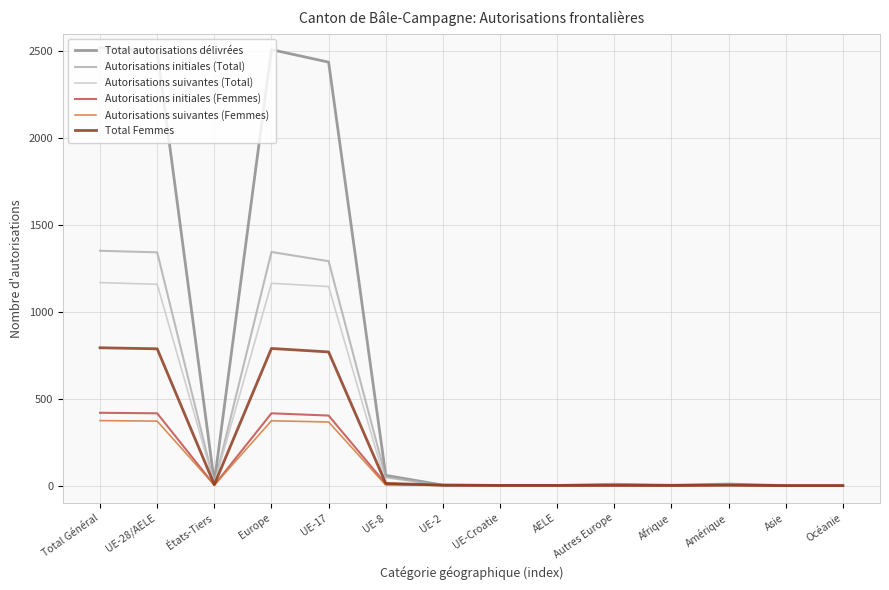

What is the maximum value shown in the chart?

2519